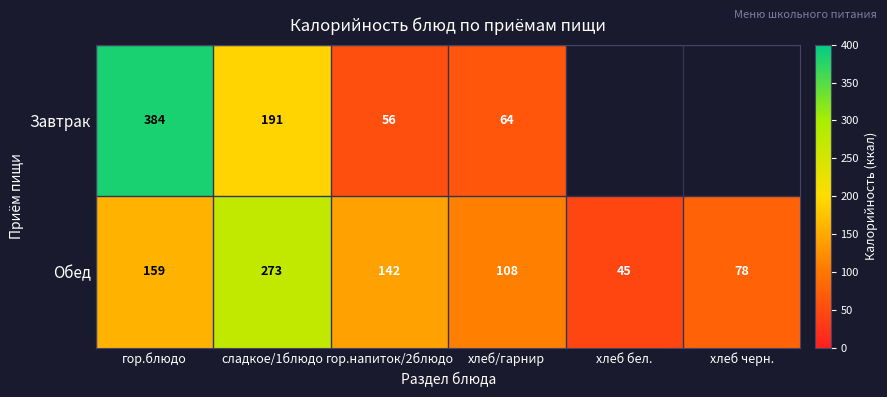

Count the number of data series in this chart.

2